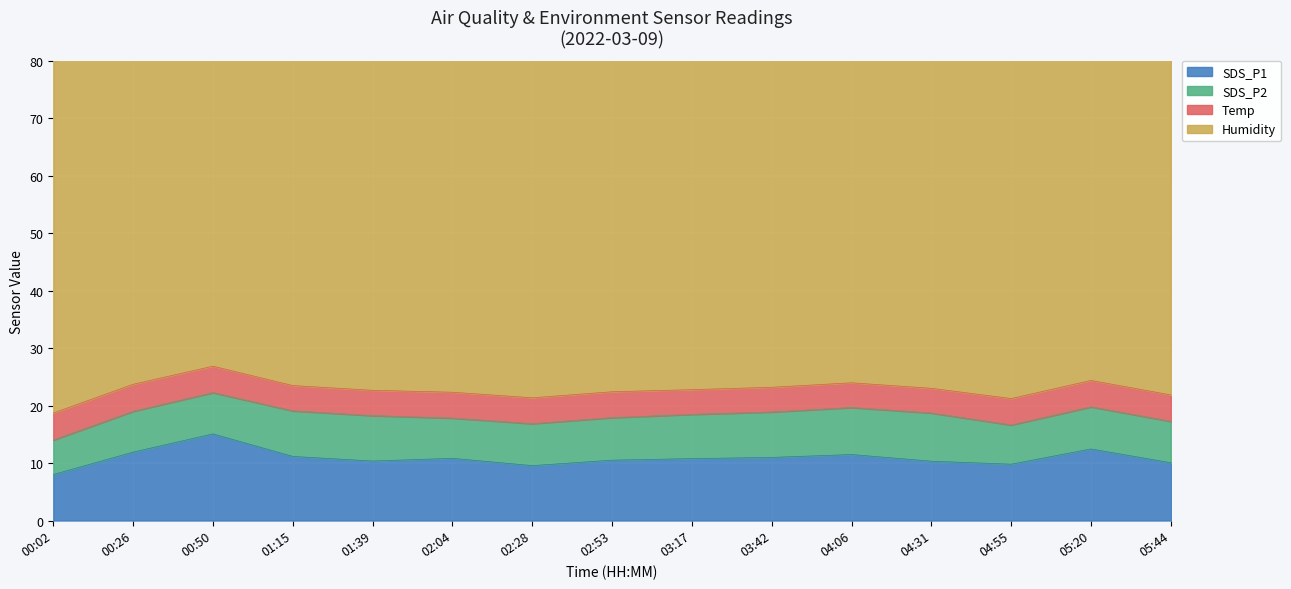

True or false: SDS_P1 has a value of 10.3 at 04:31.

True